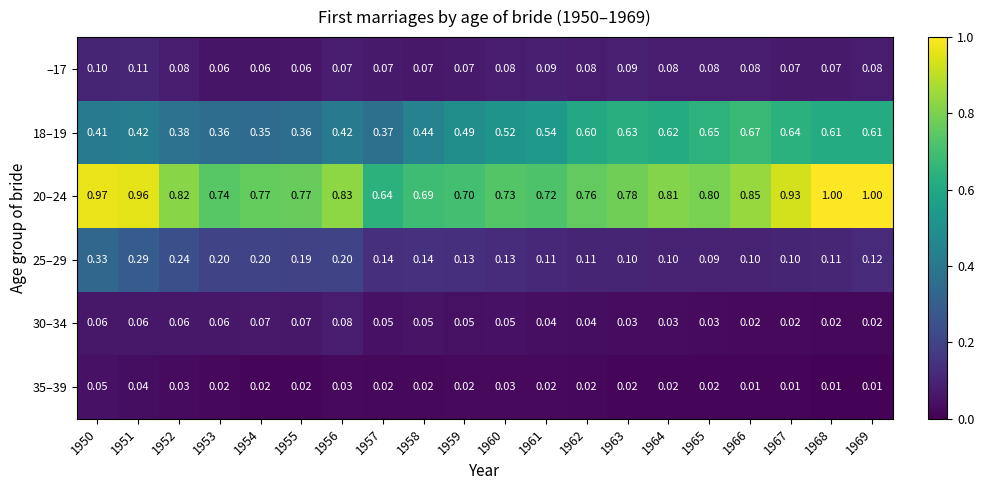

Which series has the largest total across all categories?

20–24